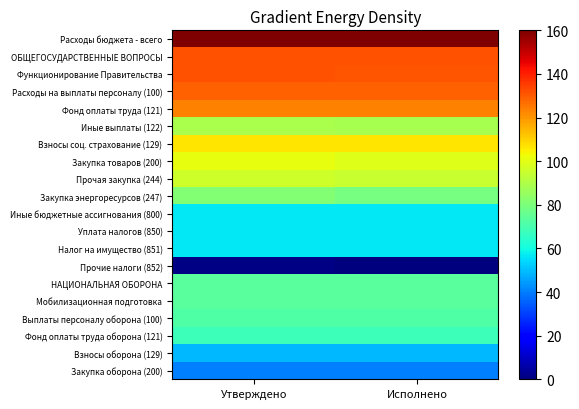

At which category does the chart reach its peak across all series?

Утверждено